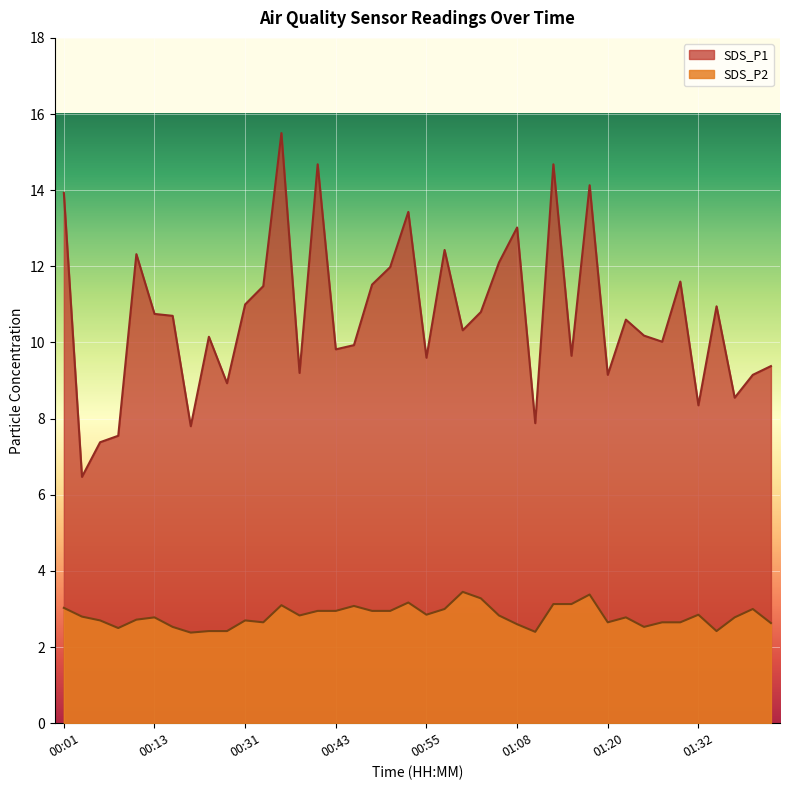

What value does the SDS_P1 series have at 00:01?

13.9